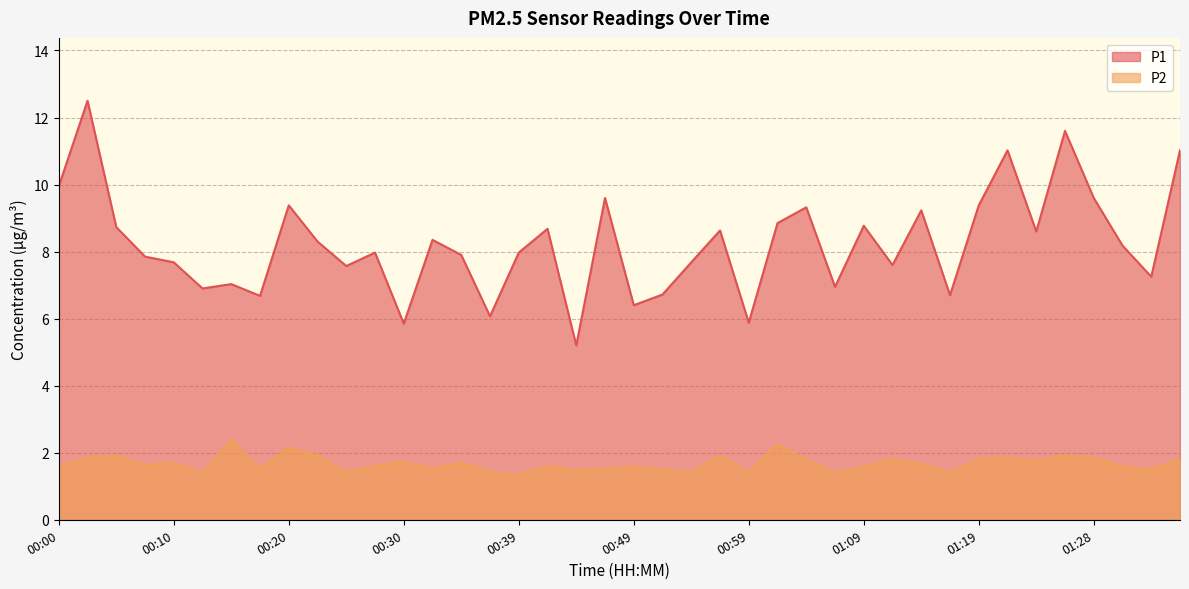

What value does the P1 series have at 00:37?

6.1